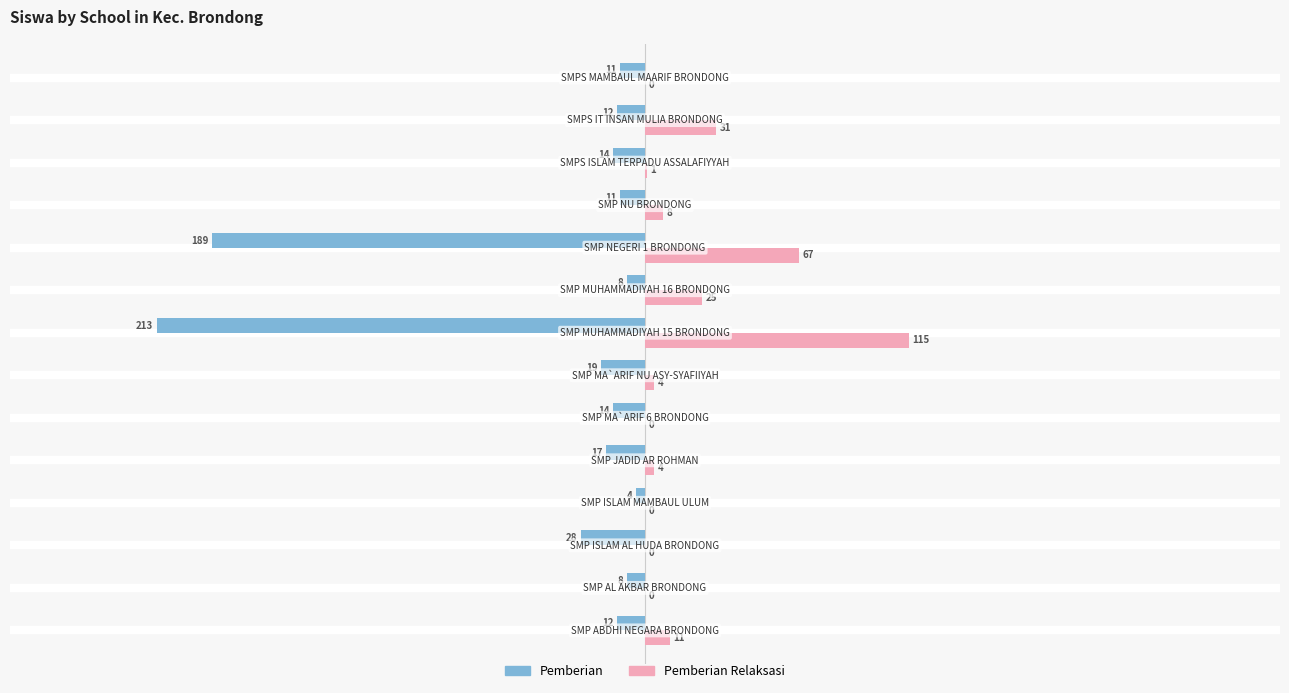

What is the highest value of the Pemberian Relaksasi series?

115